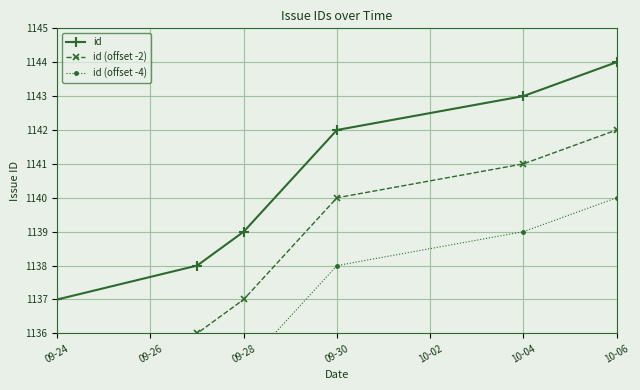

Is this an area chart (filled region under the line)?

No